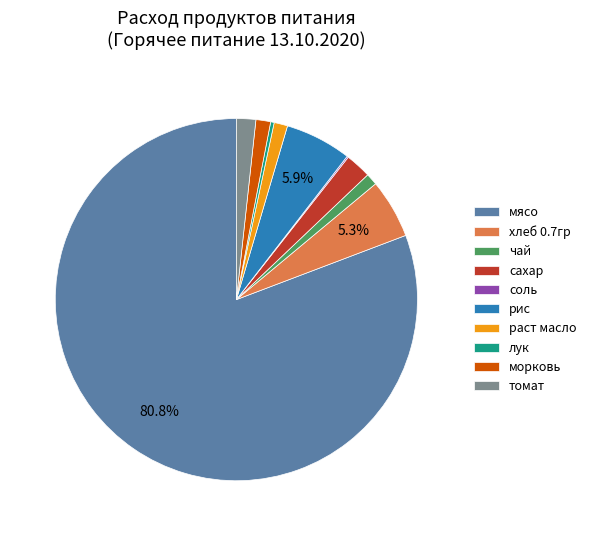

Does мясо represent more than half of the total?

Yes